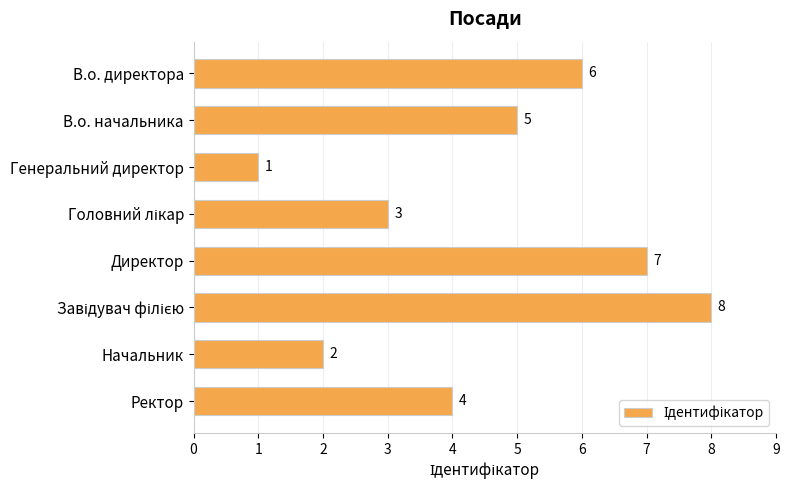

How many values are below 5?

4